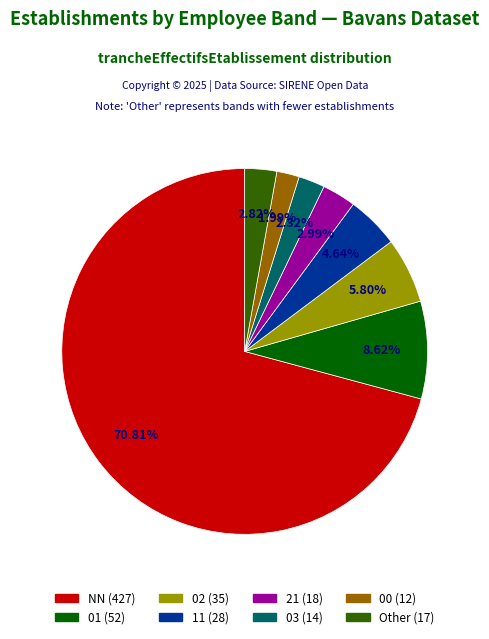

Which has a higher value, NN or 01?

NN